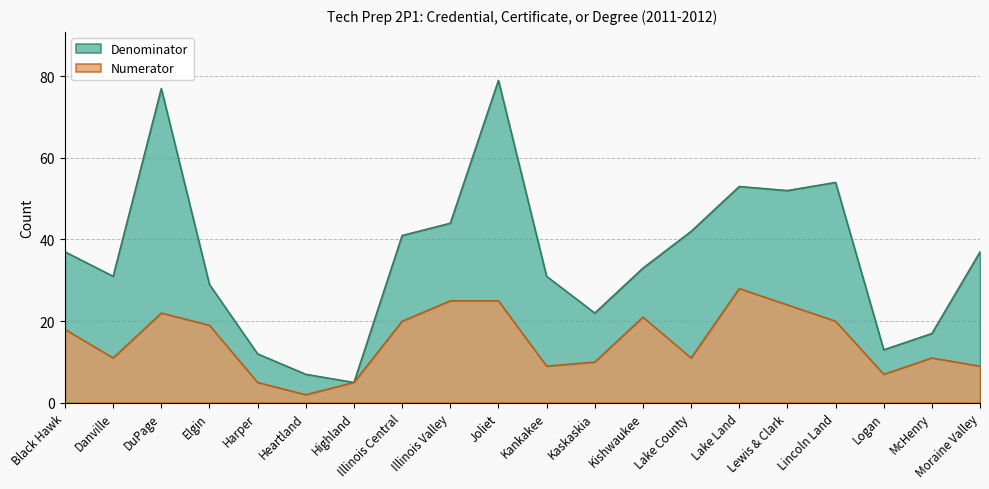

What is the sum of the Denominator values at Elgin and Logan?

42